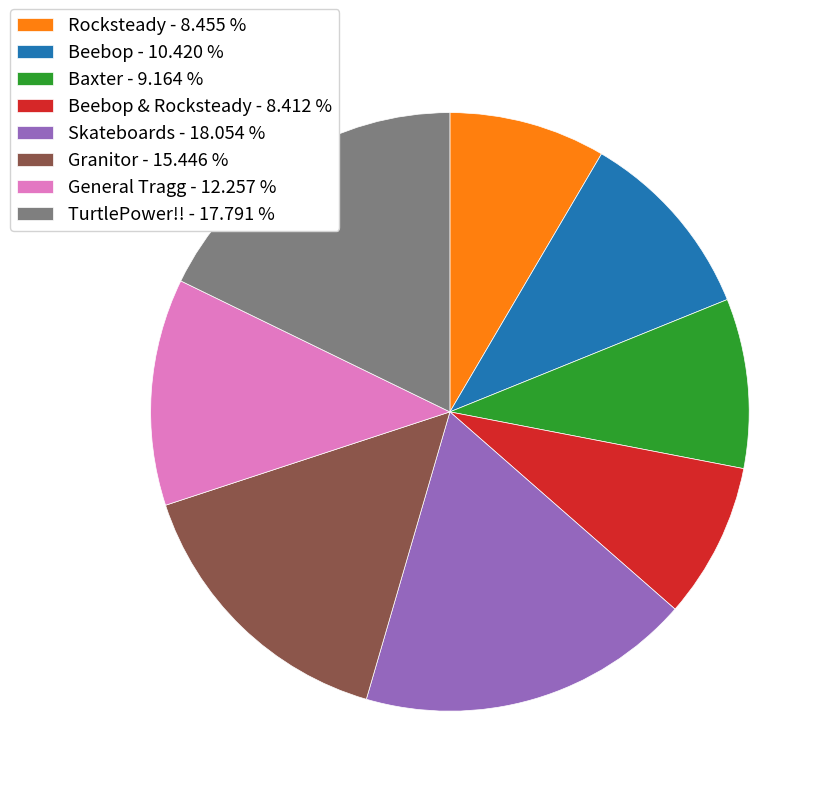

Is there a majority slice in this chart?

No